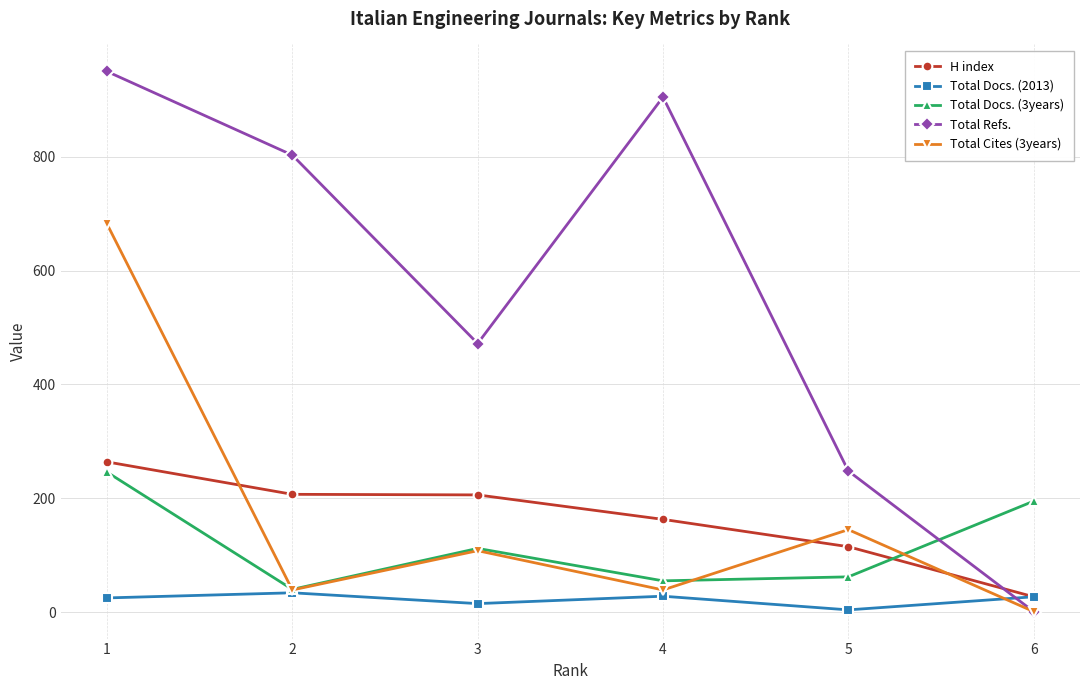

Which series has the largest total across all categories?

Total Refs.